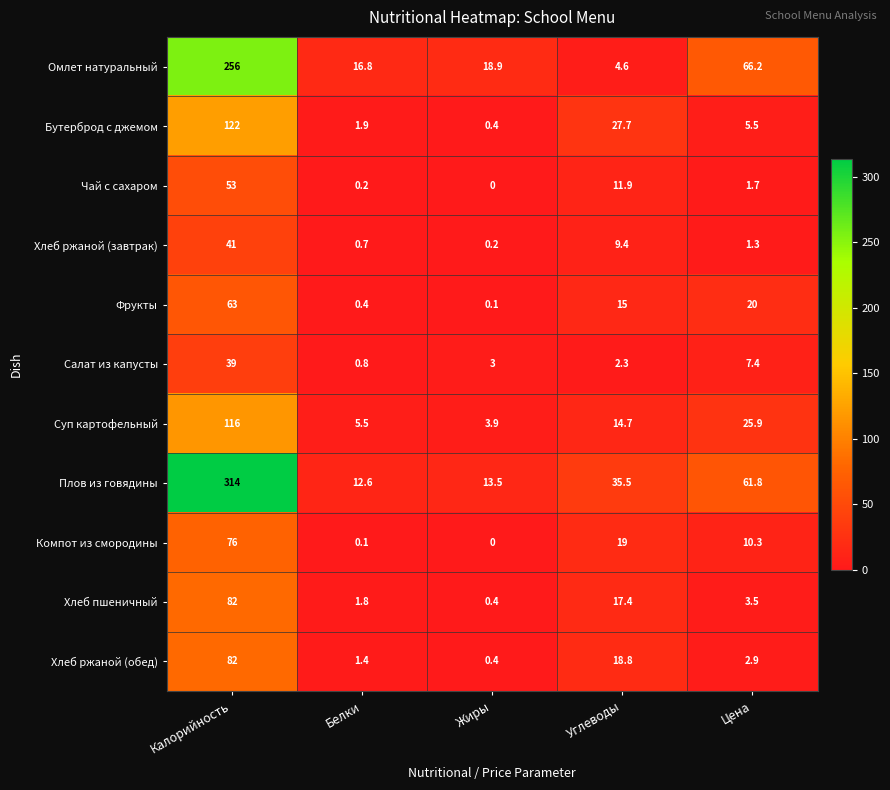

What is the difference between the second highest and minimum values in the Фрукты series?

19.9